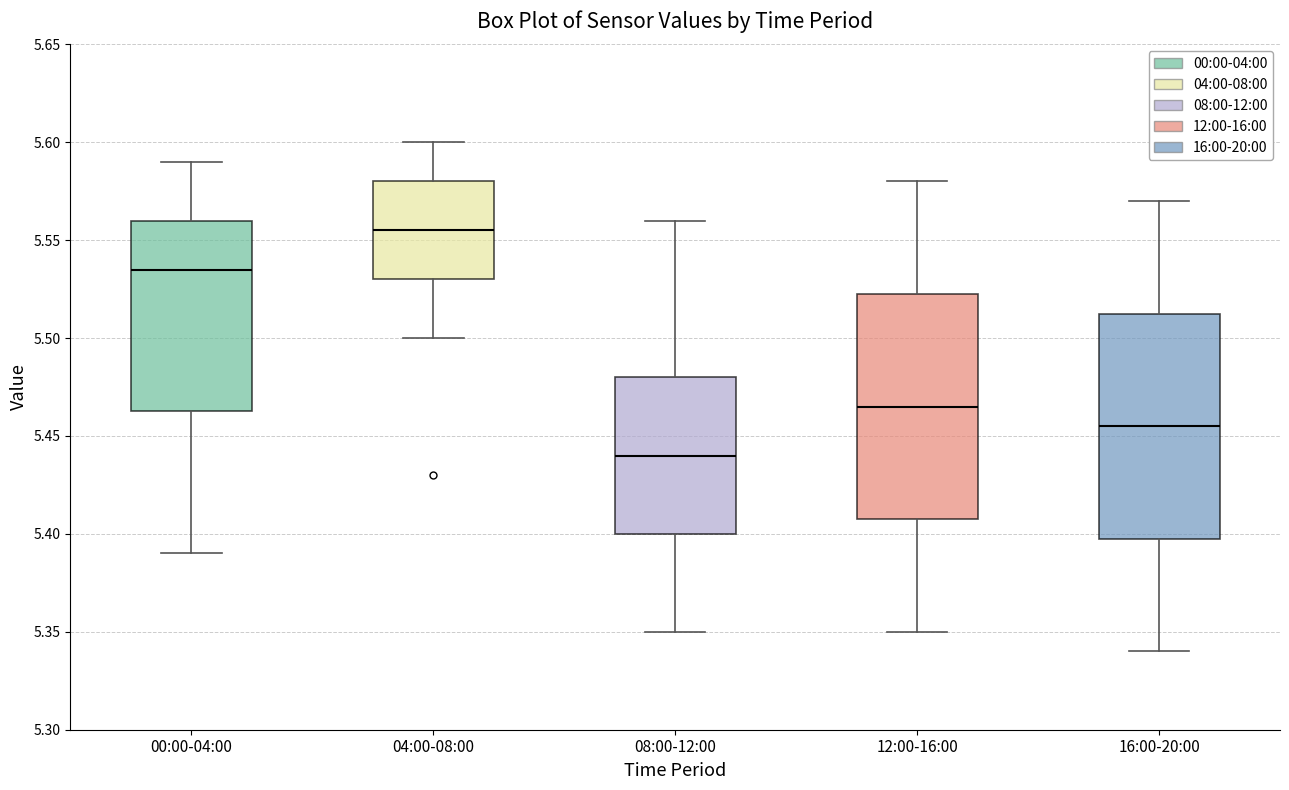

Which box's median line is the lowest?

08:00-12:00